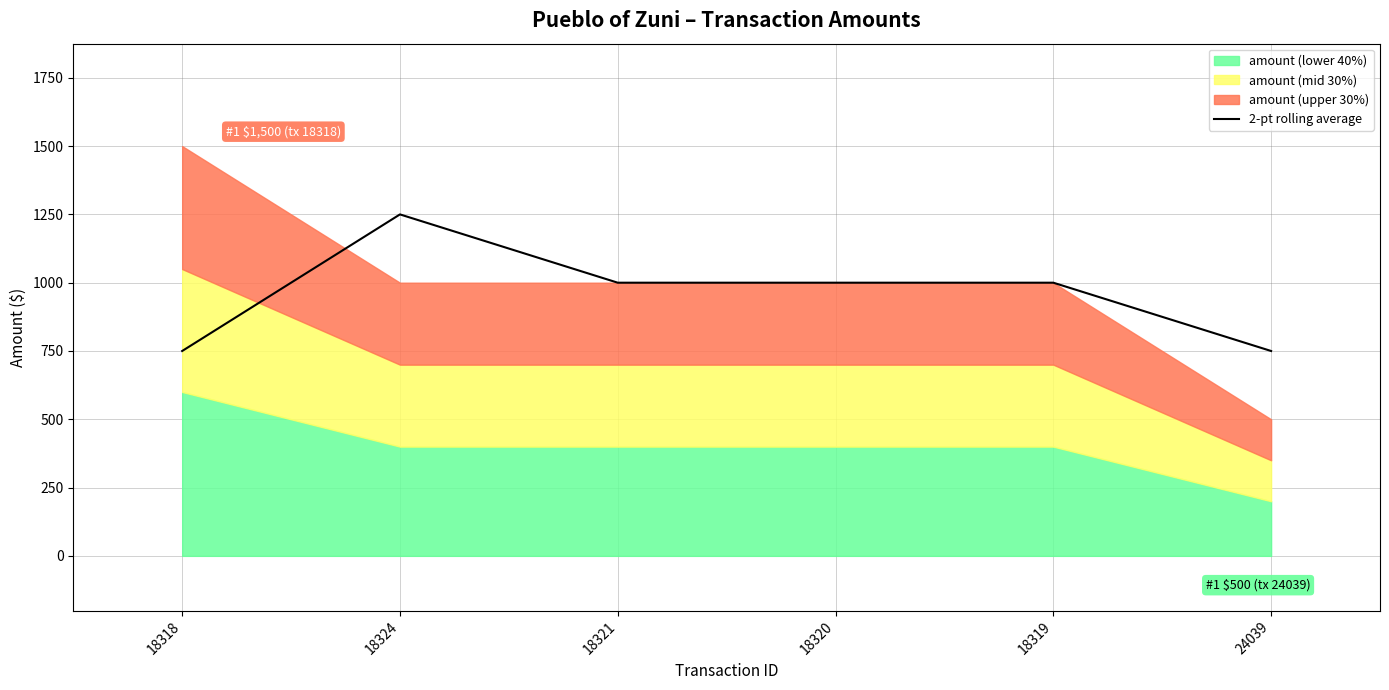

True or false: there are more than 0 points higher than both neighbors.

True